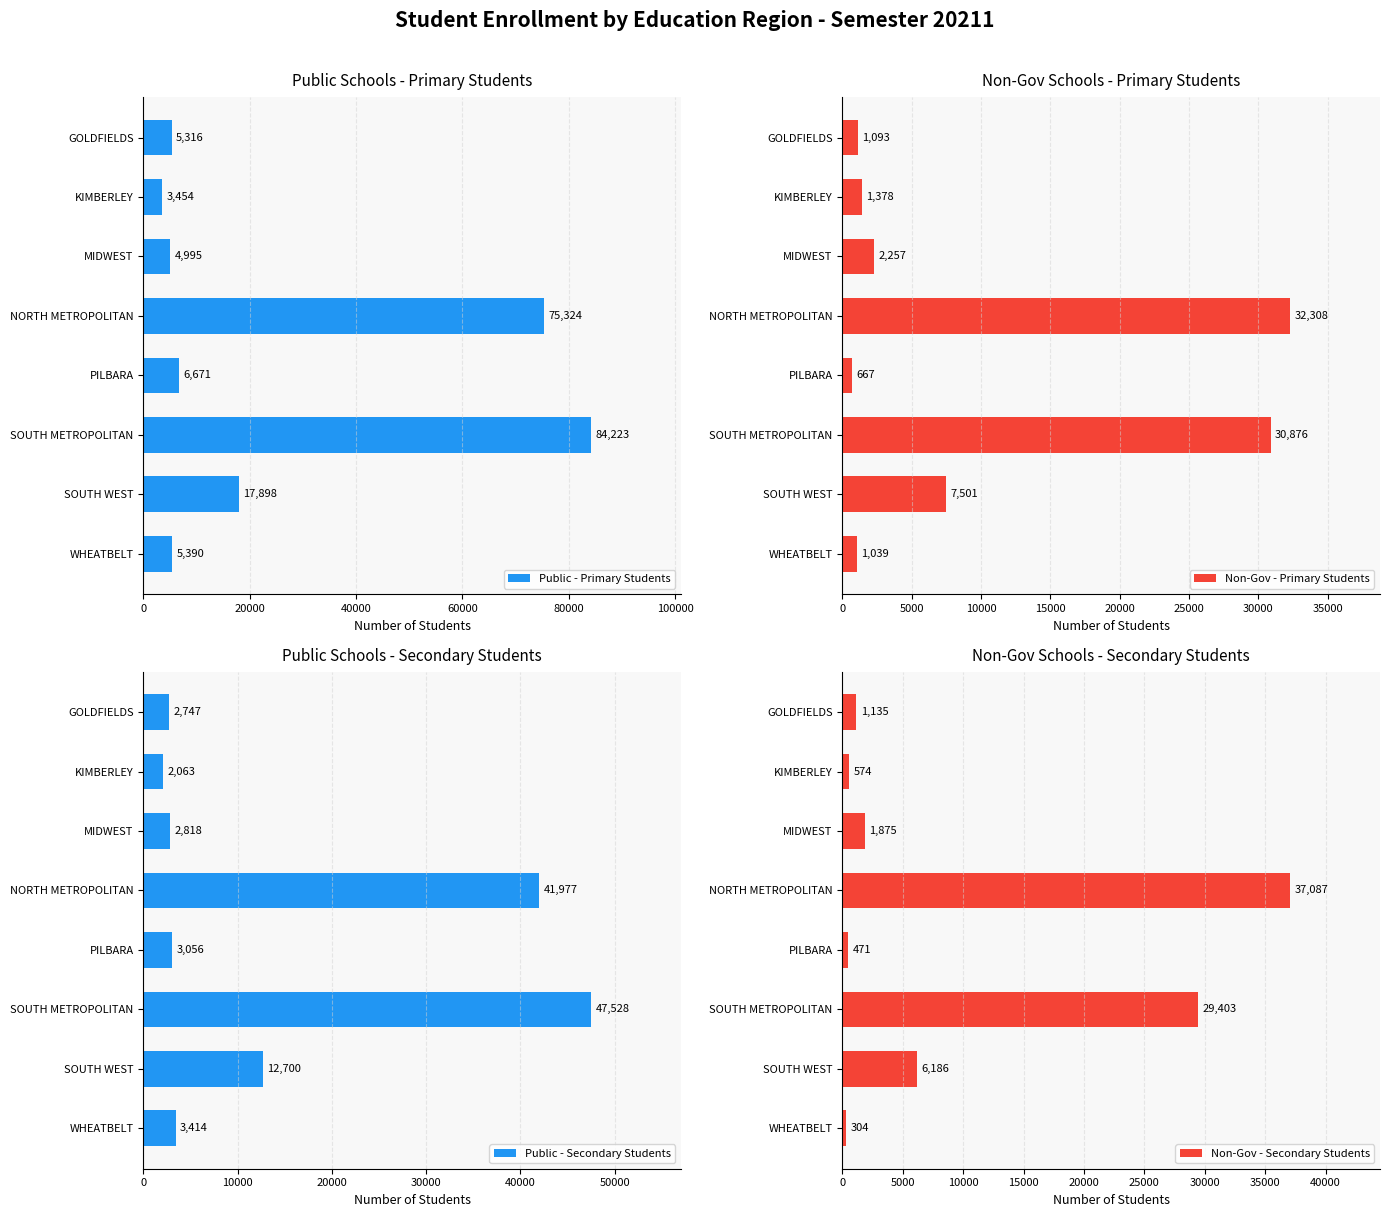

What is the value of the Public - Secondary Students bar at the 6th from the left?

47528